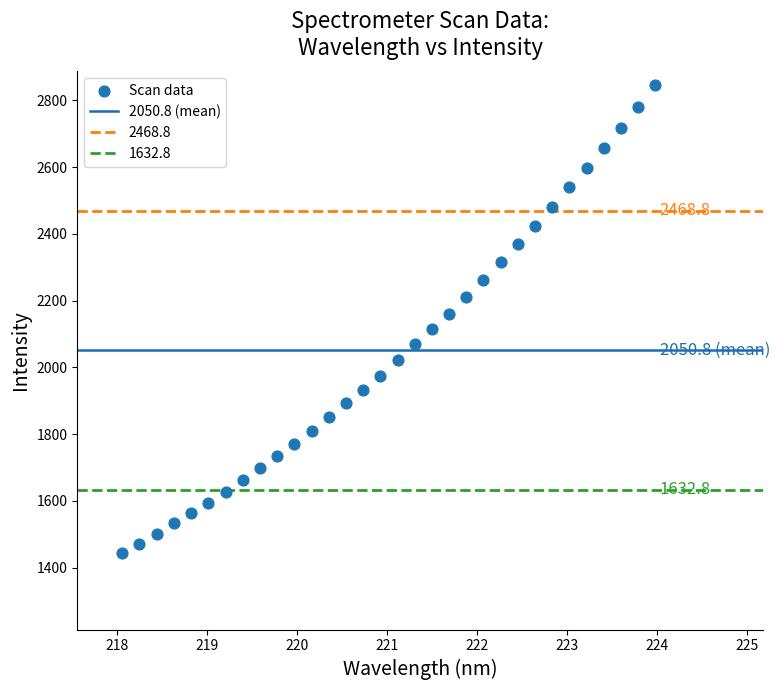

What is the range of X values (max minus min)?

5.9